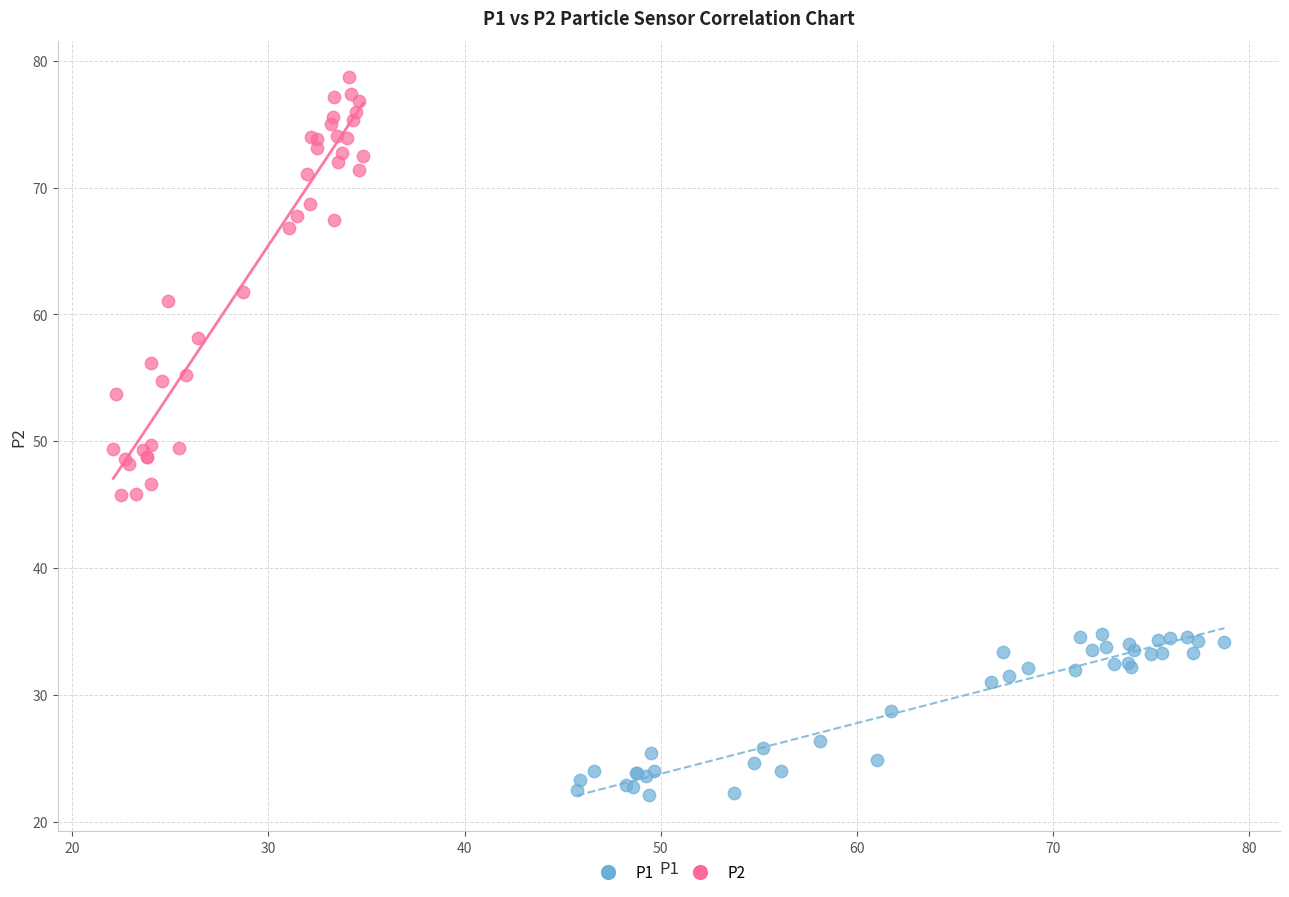

Which series reaches the maximum Y coordinate?

P2